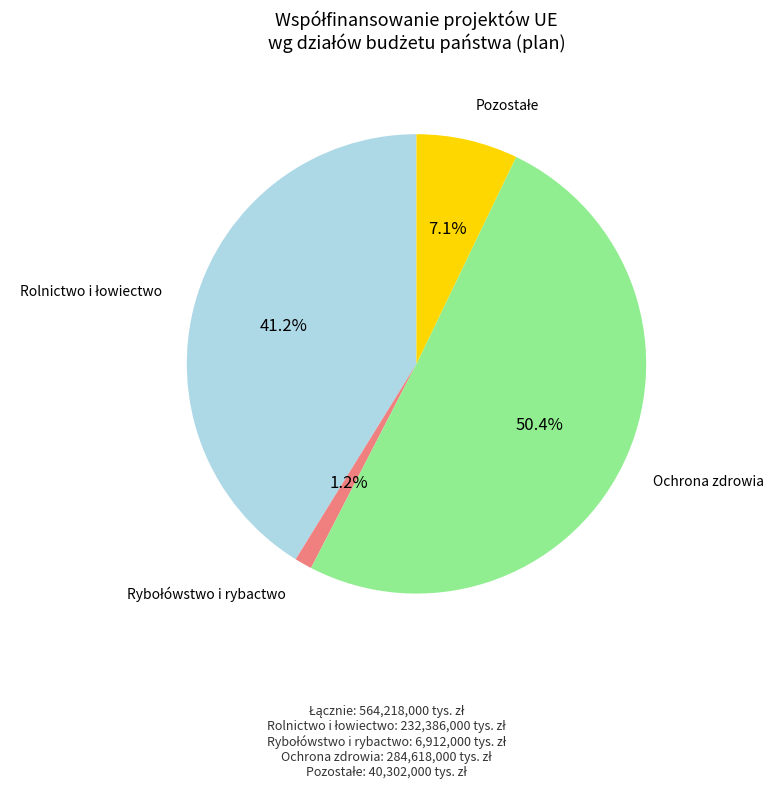

Is there any slice that represents more than half of the pie?

Yes